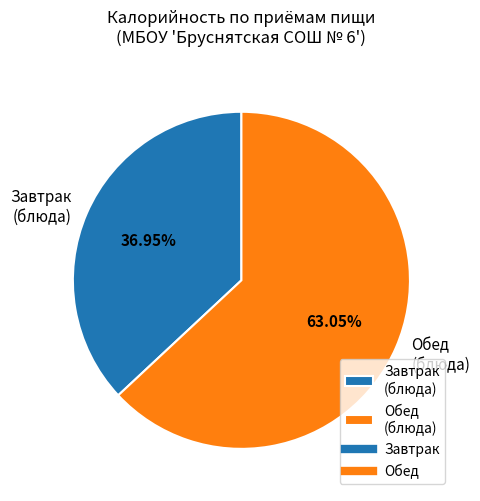

Rank the categories by value from highest to lowest.

Обед (блюда), Завтрак (блюда)